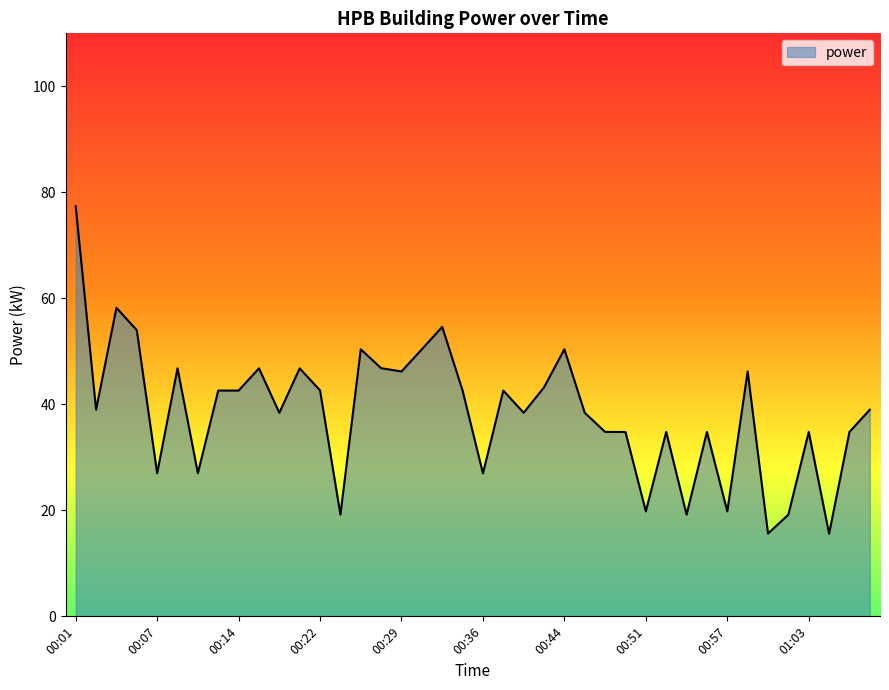

What is the difference between the maximum and minimum values?

61.8